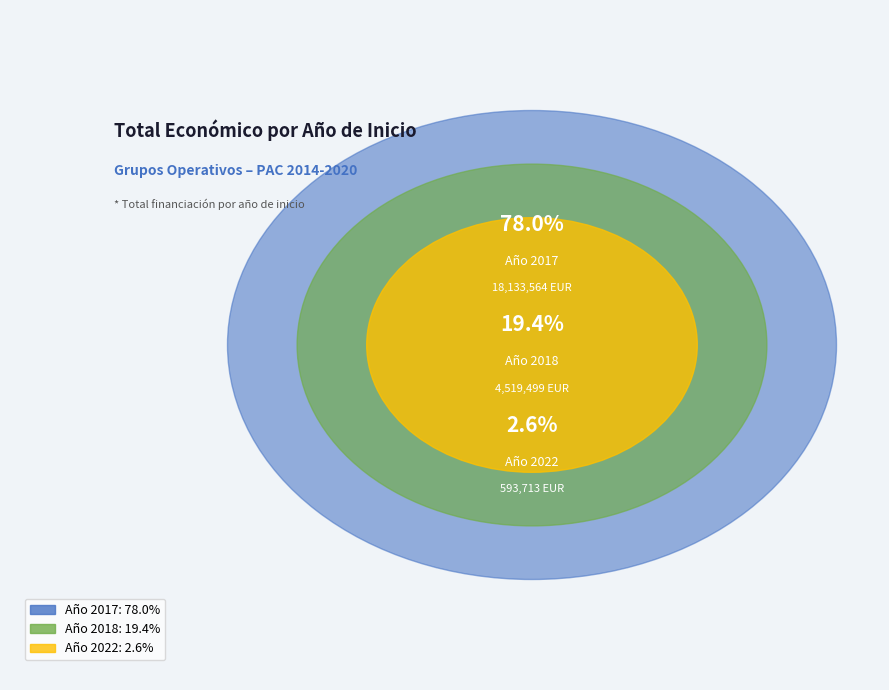

Which has a higher value, 2018 or 2018?

2018